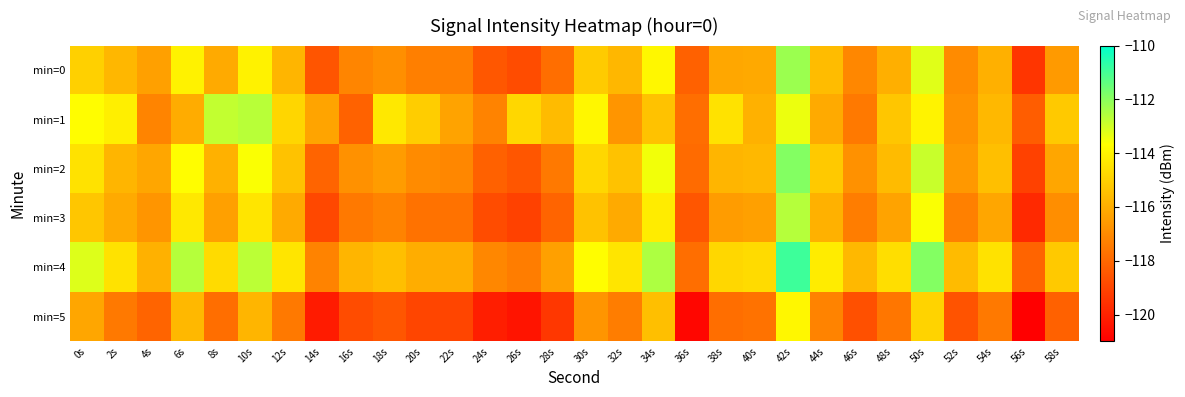

Reading right to left, what are all the values shown in this chart?

min=0: 58s=-116.5	56s=-119.4	54s=-115.9	52s=-117.0	50s=-113.2	48s=-116.0	46s=-117.1	44s=-115.6	42s=-112.3	40s=-116.1	38s=-116.2	36s=-118.2	34s=-113.9	32s=-115.7	30s=-115.1	28s=-117.8	26s=-118.8	24s=-118.5	22s=-117.3	20s=-117.3	18s=-116.9	16s=-117.2	14s=-118.5	12s=-115.8	10s=-114.0	8s=-116.1	6s=-114.0	4s=-116.4	2s=-115.7	0s=-115.0
min=1: 58s=-115.2	56s=-118.3	54s=-115.7	52s=-116.8	50s=-114.0	48s=-115.3	46s=-117.5	44s=-116.1	42s=-113.4	40s=-115.9	38s=-114.5	36s=-117.8	34s=-115.4	32s=-116.7	30s=-113.9	28s=-115.6	26s=-114.8	24s=-117.2	22s=-116.3	20s=-115.1	18s=-114.3	16s=-118.2	14s=-116.3	12s=-114.8	10s=-112.7	8s=-112.8	6s=-116.1	4s=-117.2	2s=-114.1	0s=-113.7
min=2: 58s=-116.2	56s=-119.1	54s=-115.5	52s=-116.6	50s=-112.9	48s=-115.6	46s=-116.8	44s=-115.2	42s=-111.9	40s=-115.7	38s=-115.8	36s=-117.9	34s=-113.5	32s=-115.4	30s=-114.8	28s=-117.5	26s=-118.5	24s=-118.2	22s=-117.1	20s=-117.0	18s=-116.5	16s=-116.8	14s=-118.1	12s=-115.4	10s=-113.6	8s=-115.9	6s=-113.7	4s=-116.2	2s=-115.8	0s=-114.5
min=3: 58s=-116.9	56s=-119.8	54s=-116.2	52s=-117.3	50s=-113.6	48s=-116.3	46s=-117.4	44s=-115.9	42s=-112.6	40s=-116.4	38s=-116.5	36s=-118.5	34s=-114.2	32s=-116.1	30s=-115.4	28s=-118.1	26s=-119.1	24s=-118.8	22s=-117.7	20s=-117.7	18s=-117.2	16s=-117.5	14s=-118.9	12s=-116.1	10s=-114.4	8s=-116.4	6s=-114.3	4s=-116.7	2s=-116.1	0s=-115.3
min=4: 58s=-115.2	56s=-118.1	54s=-114.5	52s=-115.6	50s=-111.9	48s=-114.6	46s=-115.7	44s=-114.2	42s=-110.9	40s=-114.7	38s=-114.8	36s=-117.8	34s=-112.5	32s=-114.4	30s=-113.7	28s=-116.4	26s=-117.4	24s=-117.1	22s=-116.0	20s=-116.0	18s=-115.5	16s=-115.8	14s=-117.2	12s=-114.4	10s=-112.7	8s=-114.7	6s=-112.6	4s=-115.9	2s=-114.5	0s=-113.2
min=5: 58s=-118.2	56s=-121.2	54s=-117.5	52s=-118.6	50s=-114.9	48s=-117.6	46s=-118.7	44s=-117.2	42s=-113.9	40s=-117.7	38s=-117.8	36s=-120.8	34s=-115.5	32s=-117.4	30s=-116.7	28s=-119.4	26s=-120.4	24s=-120.1	22s=-119.0	20s=-119.0	18s=-118.5	16s=-118.8	14s=-120.2	12s=-117.5	10s=-115.8	8s=-117.8	6s=-115.7	4s=-118.1	2s=-117.5	0s=-116.2